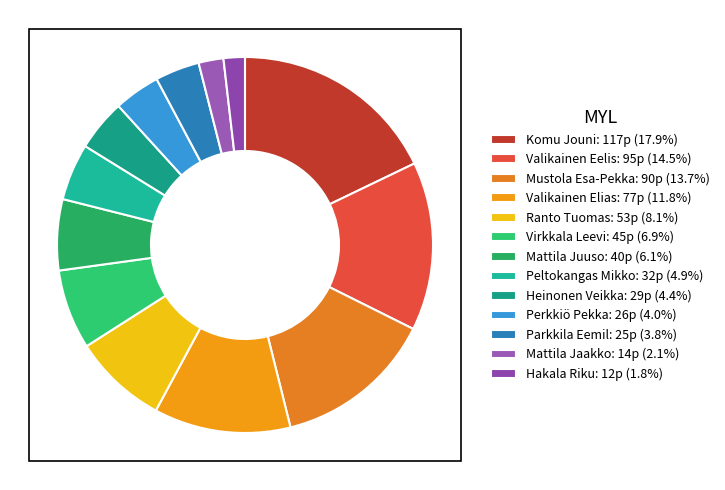

Which category has the smallest portion of the pie?

Hakala Riku